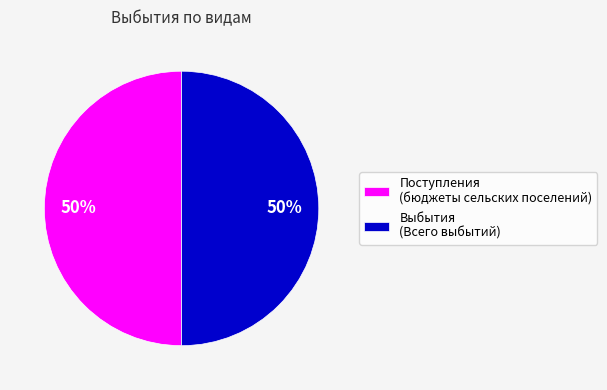

What is the ratio of the value at Выбытия (Всего выбытий) to the value at Поступления (бюджеты сельских поселений)?

1.0